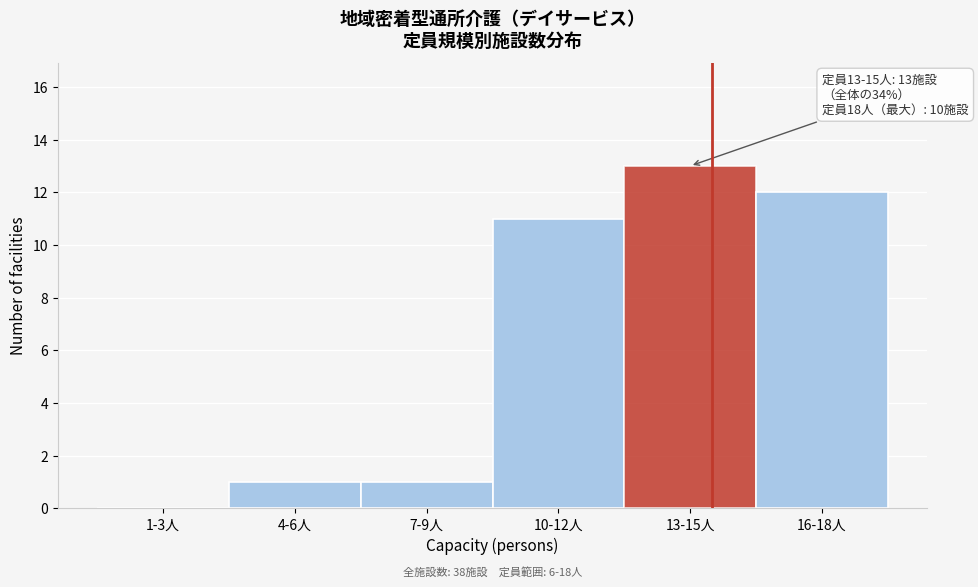

Reading right to left, list all the values displayed in this chart.

16-18人=12	13-15人=13	10-12人=11	7-9人=1	4-6人=1	1-3人=0